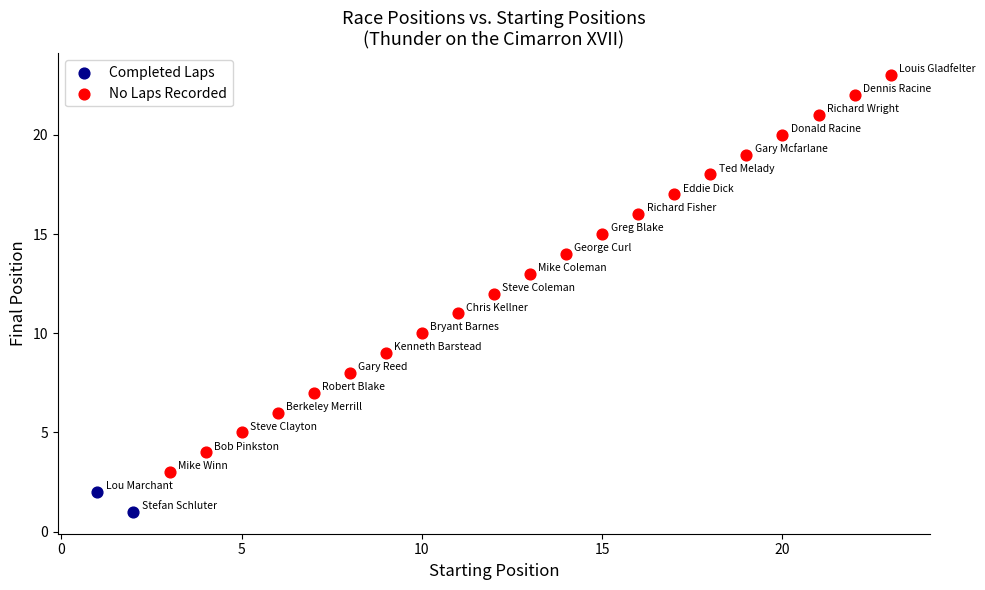

Which series contains the lowest Y value?

Completed Laps